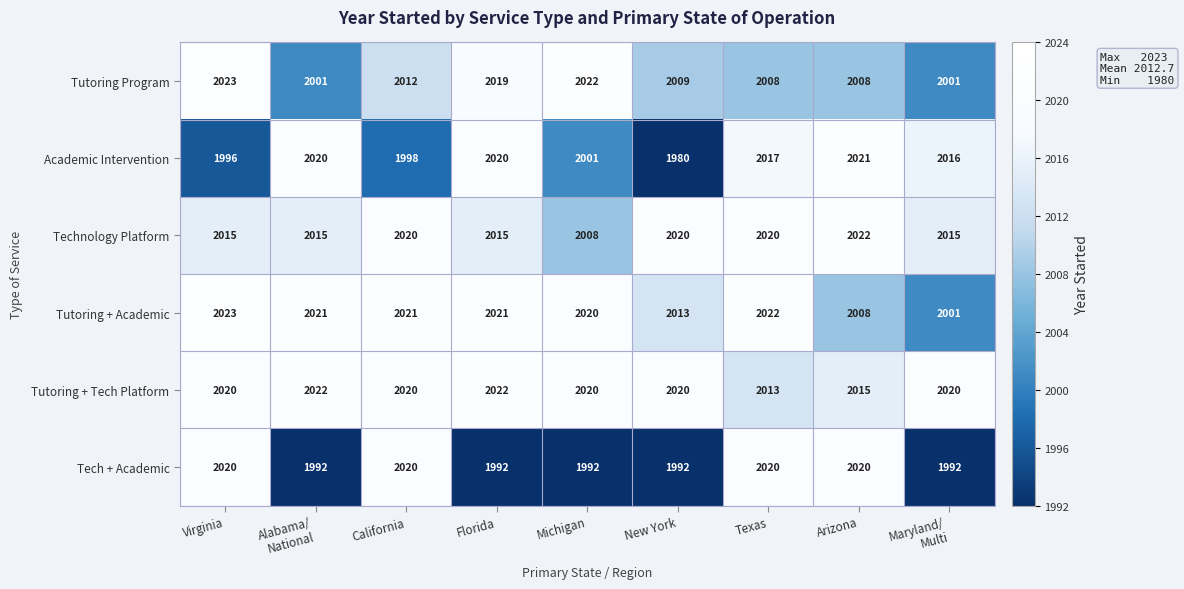

Between Michigan and Arizona, which series saw the biggest shift?

Tech + Academic